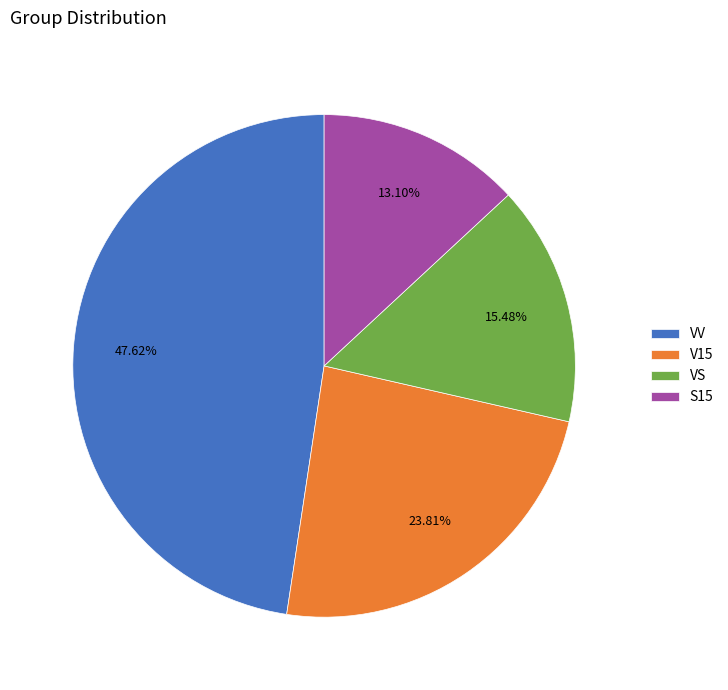

Is there a majority slice in this chart?

No